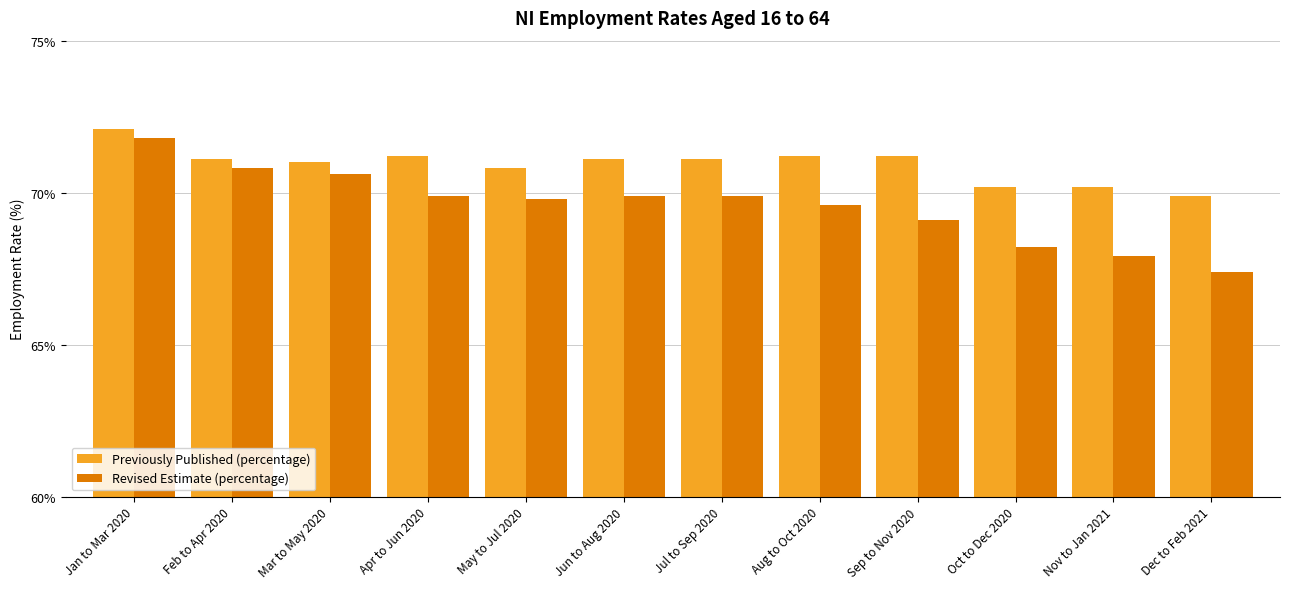

What is the total value across all series at Jul to Sep 2020?

141.0